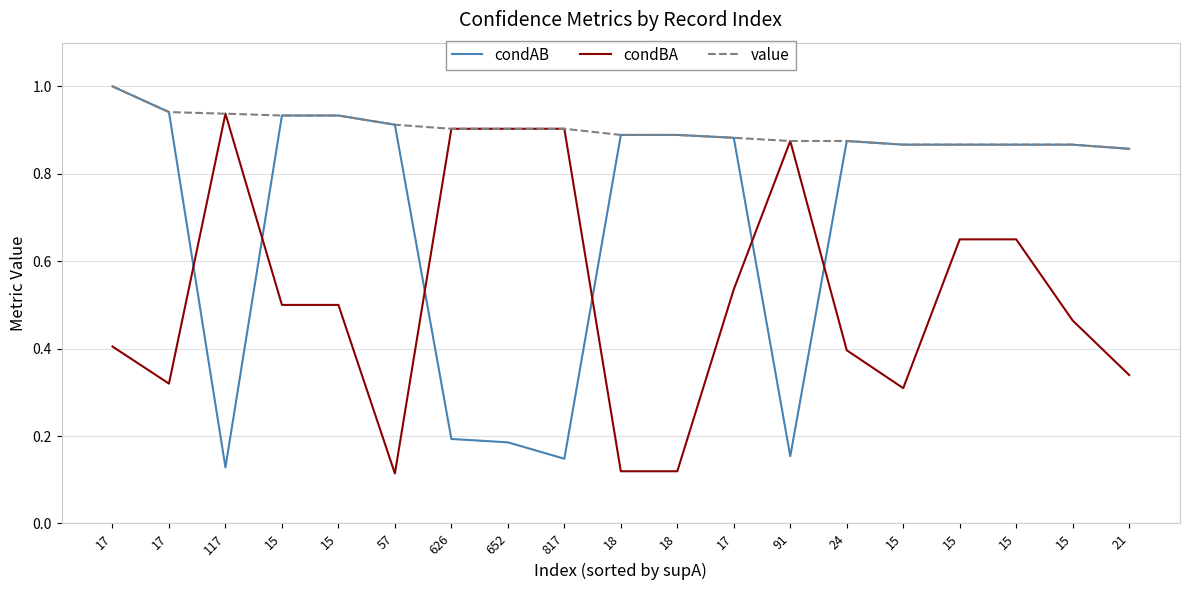

How many lines are shown in the chart?

3